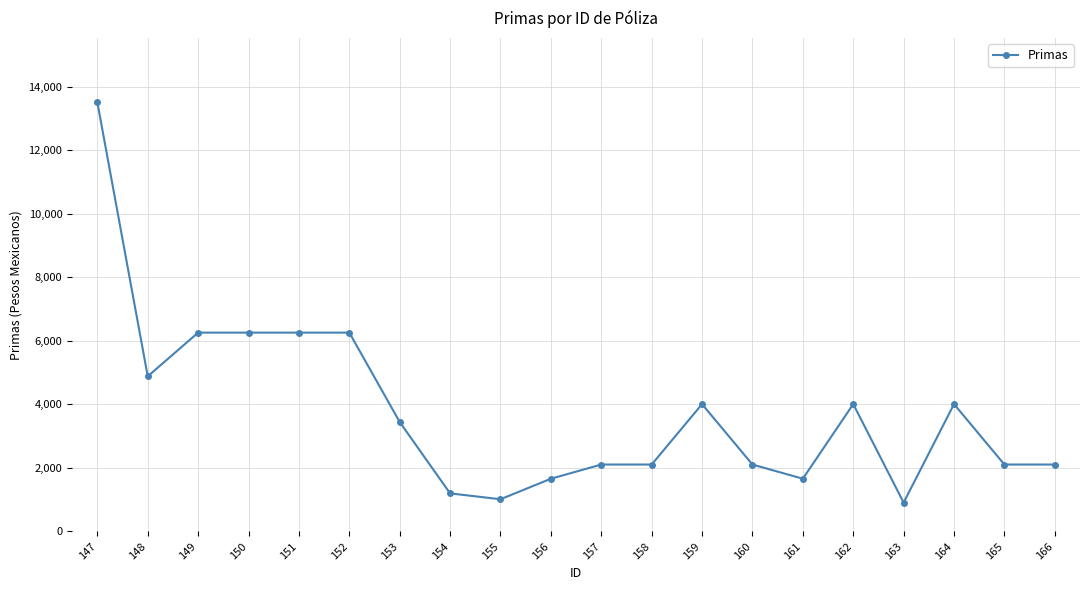

True or false: the data has more than 1 interior local peaks.

True